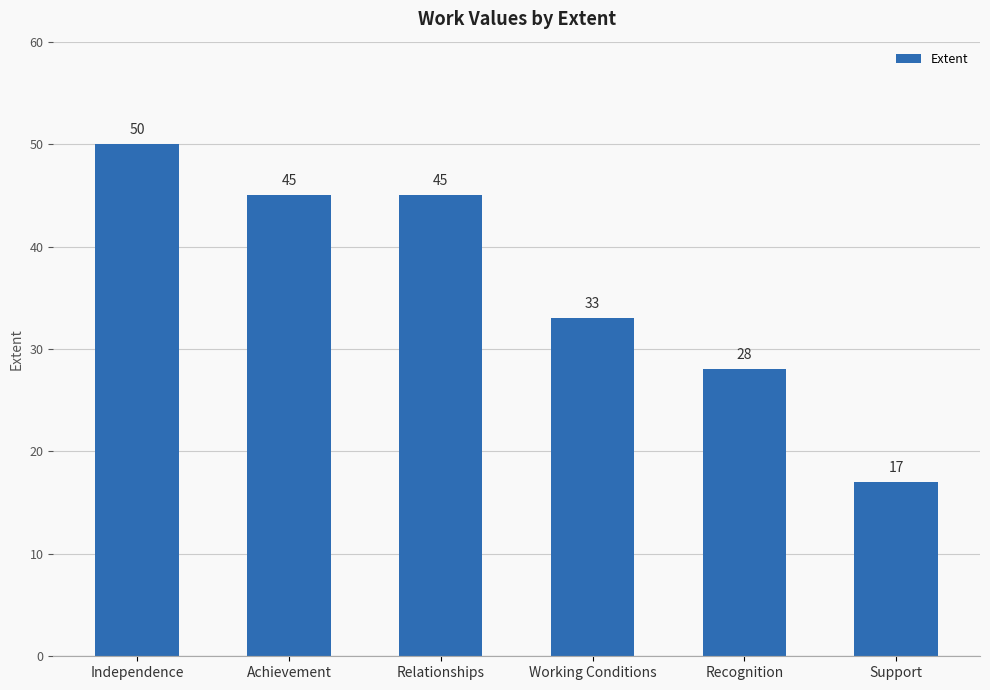

What is the maximum value shown in the chart?

50